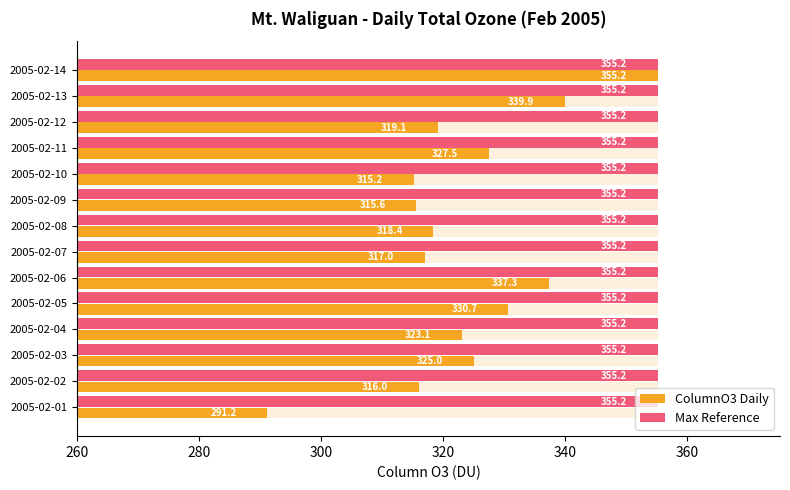

Rank the series by their maximum value, from lowest to highest.

Max Reference, ColumnO3 Daily